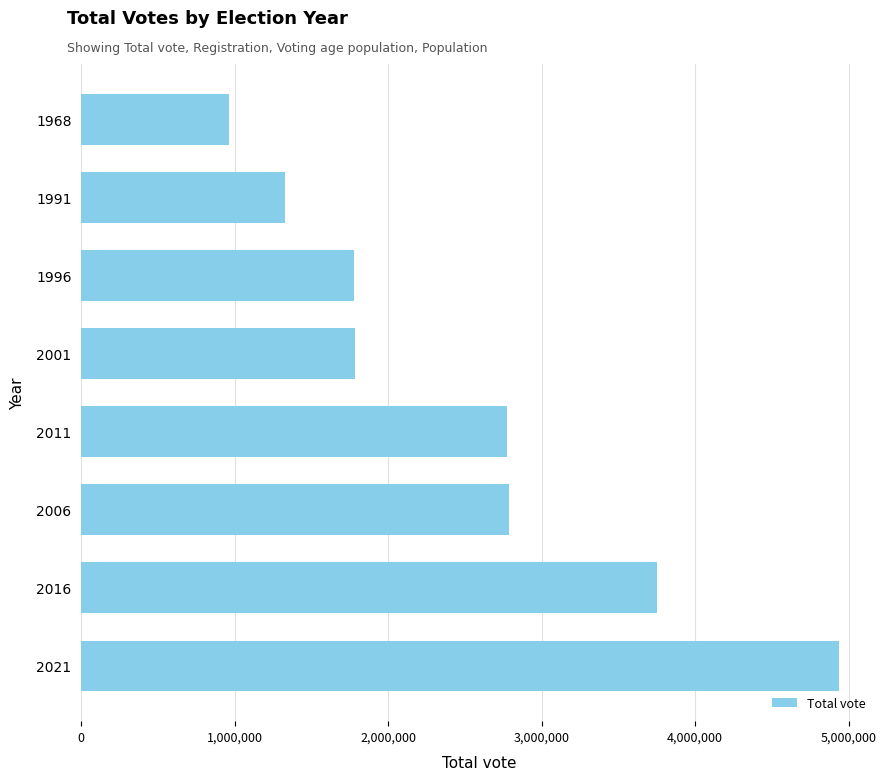

The value at 2021 is 4937366. True or false?

True